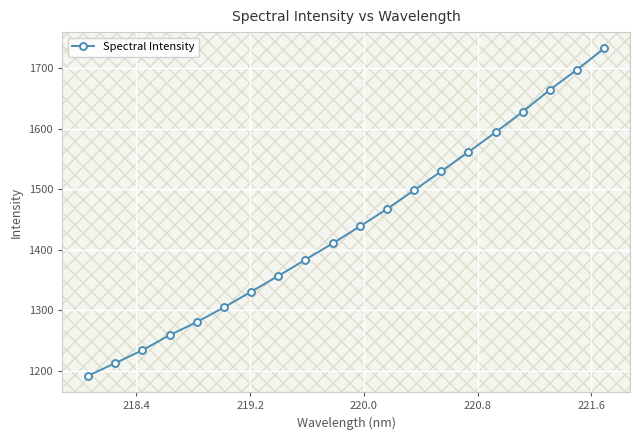

What is the minimum value shown in the chart?

1192.2